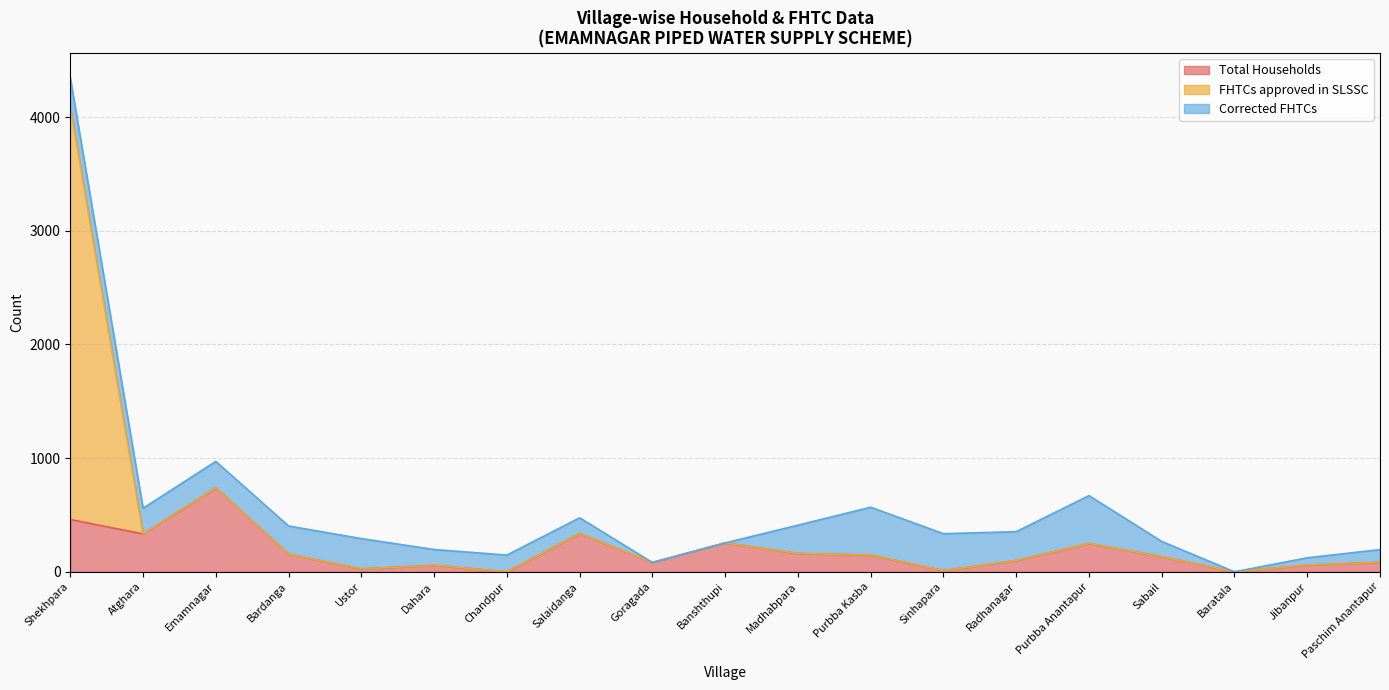

Which series has the widest spread of values?

FHTCs approved in SLSSC